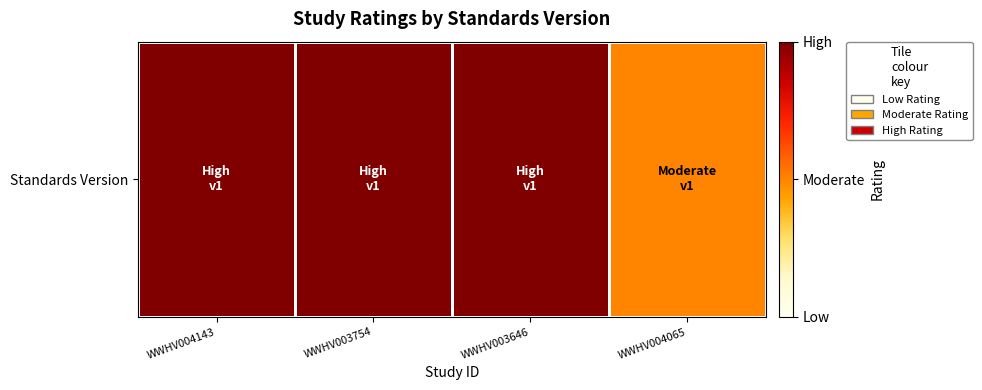

Reading left to right, transcribe all the data shown in this chart.

WWHV004143=2	WWHV003754=2	WWHV003646=2	WWHV004065=1